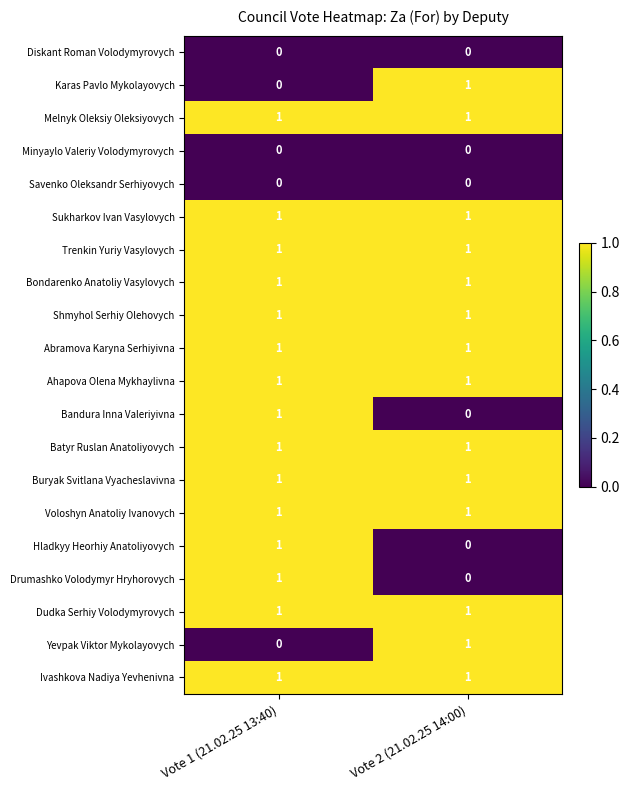

Is it true that Dudka Serhiy Volodymyrovych equals 1 at Vote 1 (21.02.25 13:40)?

True